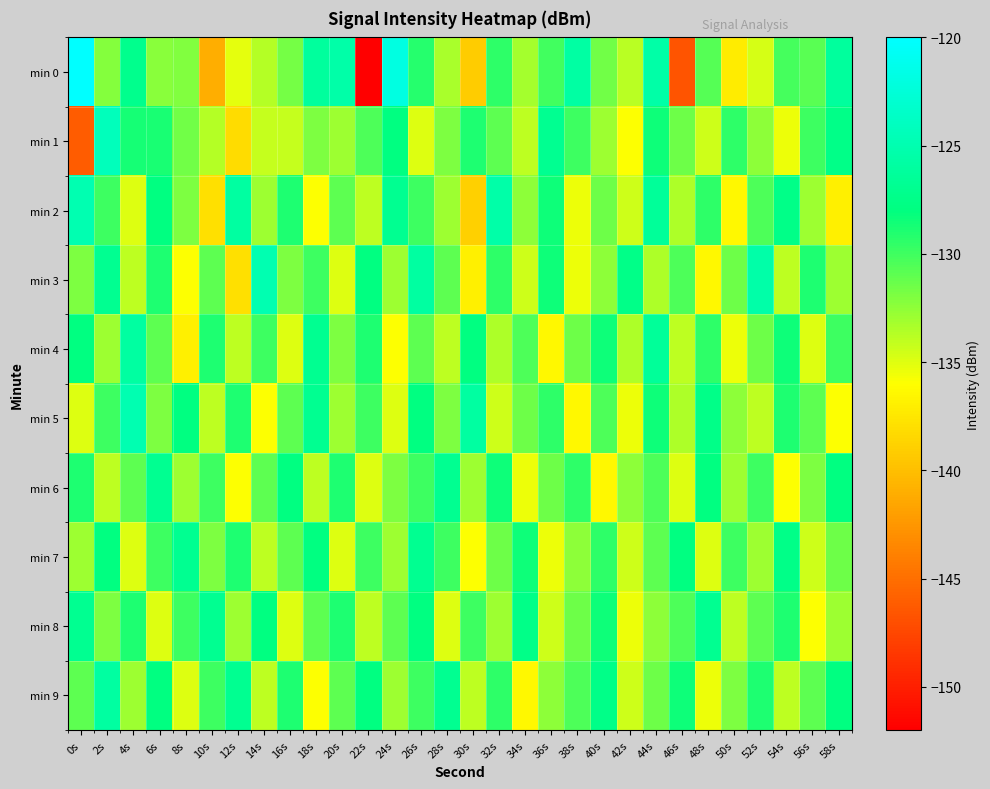

What is the total value across all series at 12s?

-1325.5